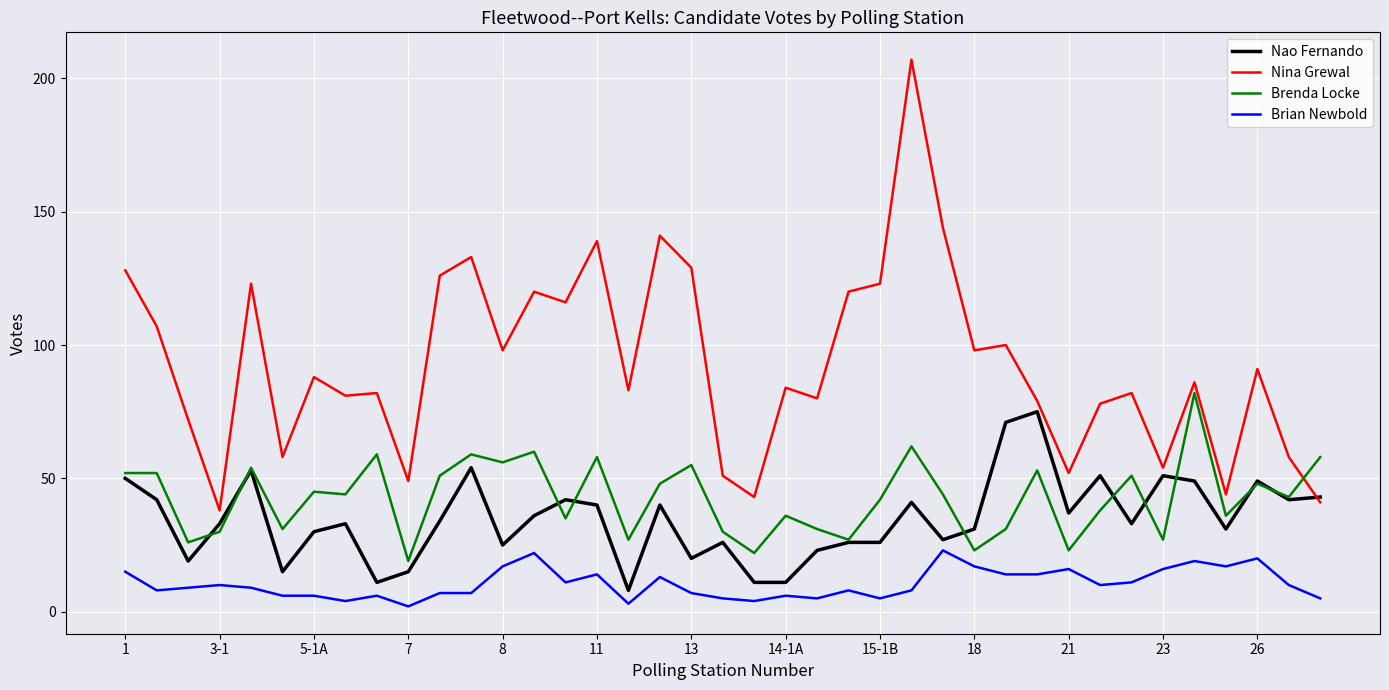

Which series has the largest range (max minus min)?

Nina Grewal